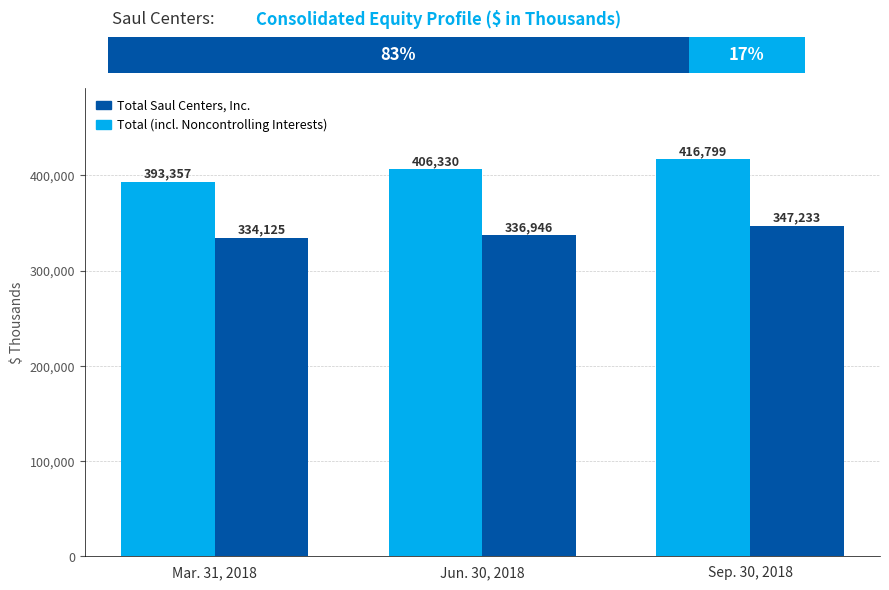

Which series has the widest spread of values?

Total